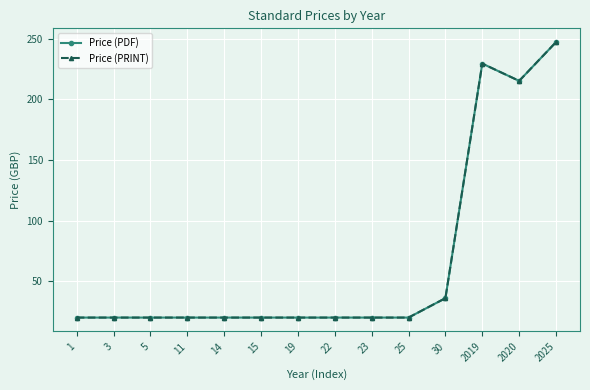

How many interior local peaks does the Price (PDF) series have?

1